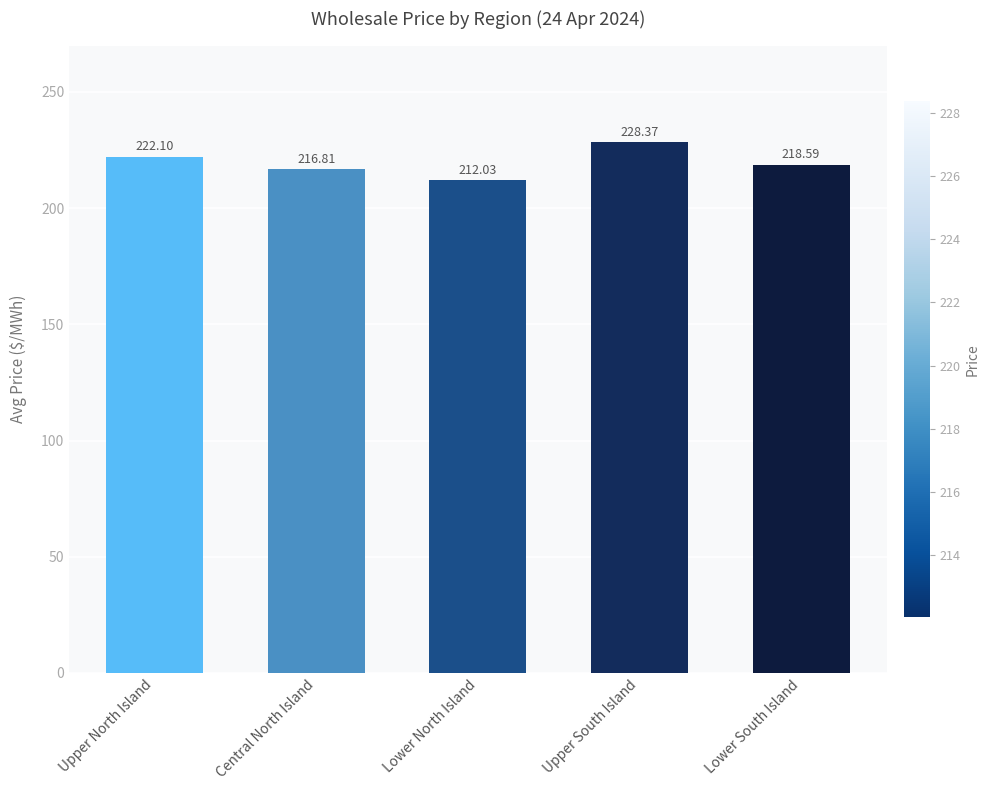

The chart shows a value of 222.1 at Upper North Island. True or false?

True